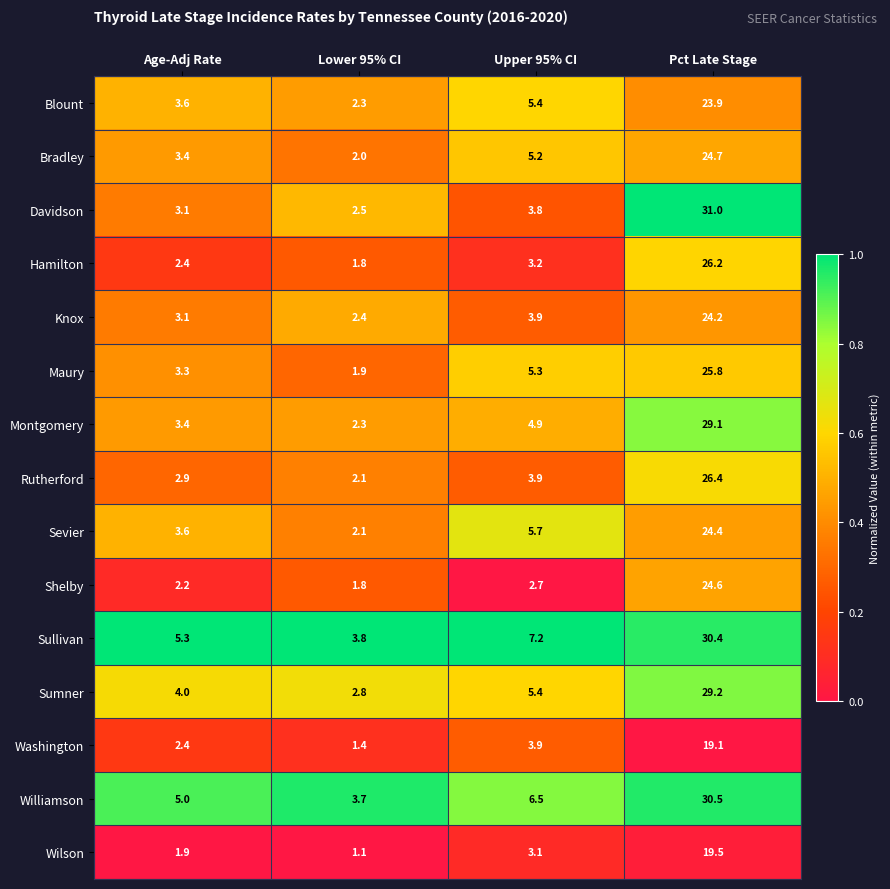

Which series has the largest total across all categories?

Sullivan